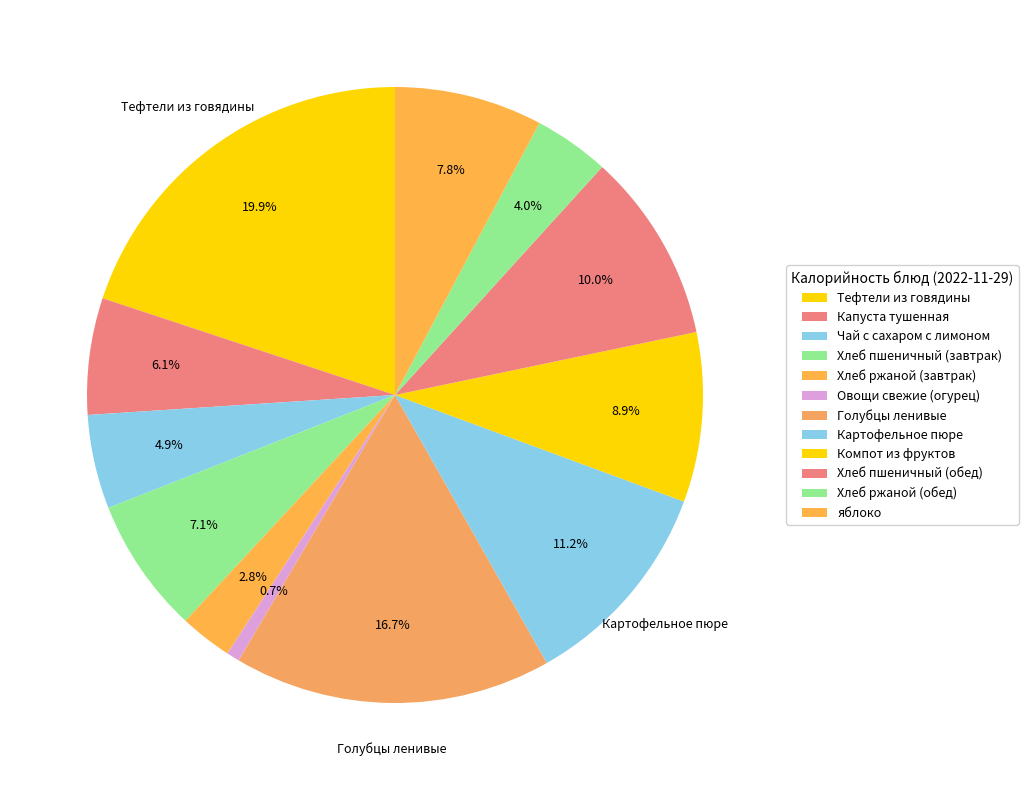

To the nearest percent, what percentage of the pie is Капуста тушенная?

6%